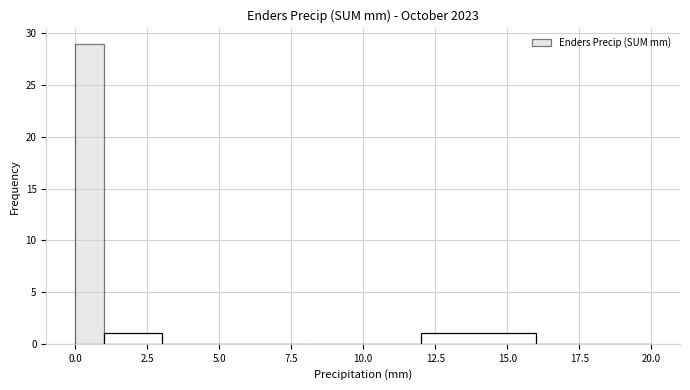

Read against the x-axis, roughly where is the centre of the tallest bar?

0.5